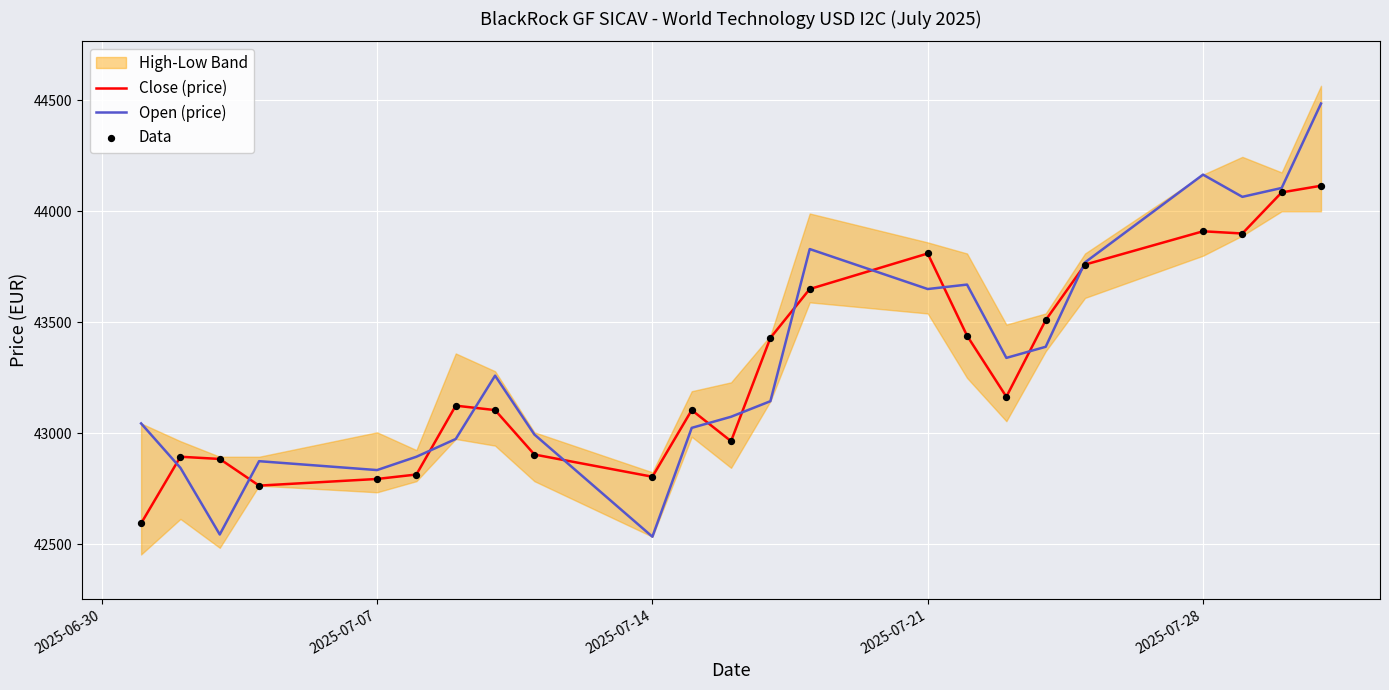

Which series reaches the maximum Y coordinate?

Open (price)